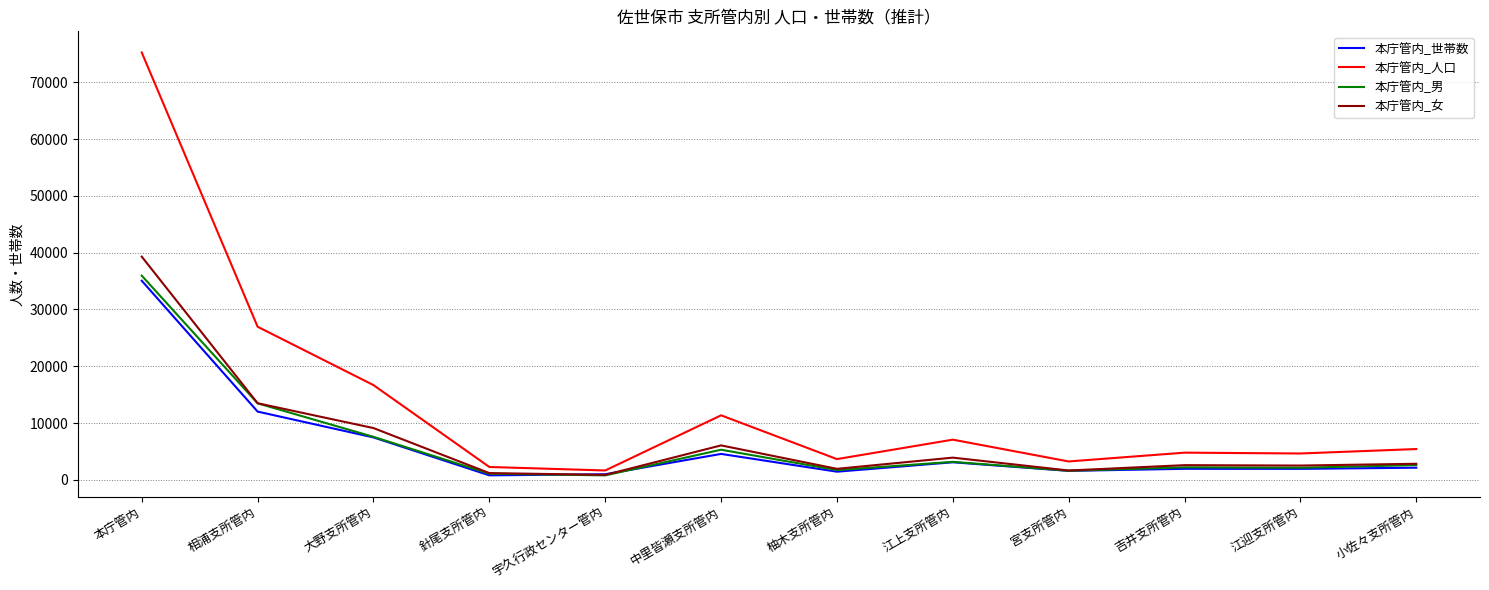

Is the value of 本庁管内_女 at 大野支所管内 greater than the value of 本庁管内_男 at 中里皆瀬支所管内?

Yes